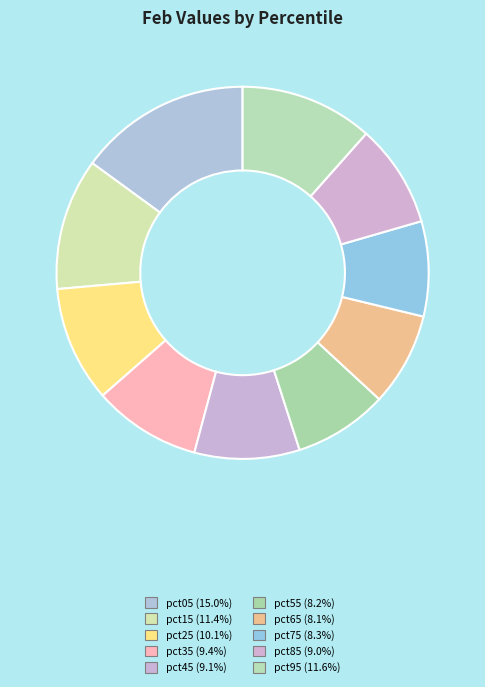

True or false: pct95 accounts for 12% of the total.

True